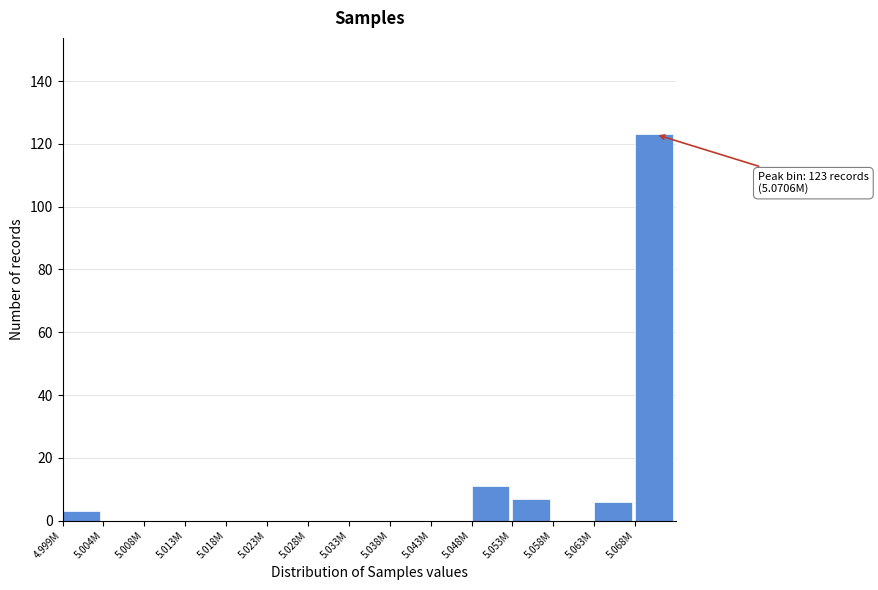

Reading left to right, extract all data points from this chart.

4.999M=3	5.004M=0	5.008M=0	5.013M=0	5.018M=0	5.023M=0	5.028M=0	5.033M=0	5.038M=0	5.043M=0	5.048M=11	5.053M=7	5.058M=0	5.063M=6	5.068M=123